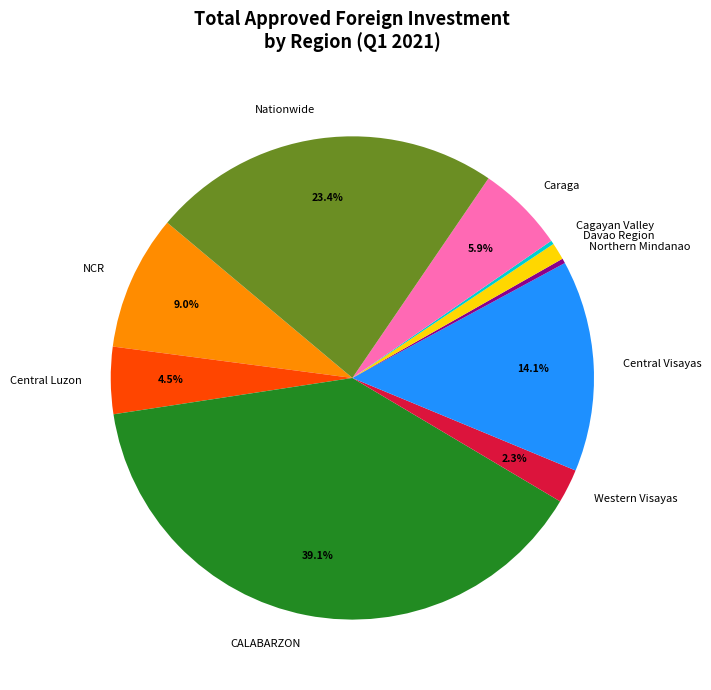

Which has a higher value, Caraga or Central Luzon?

Caraga